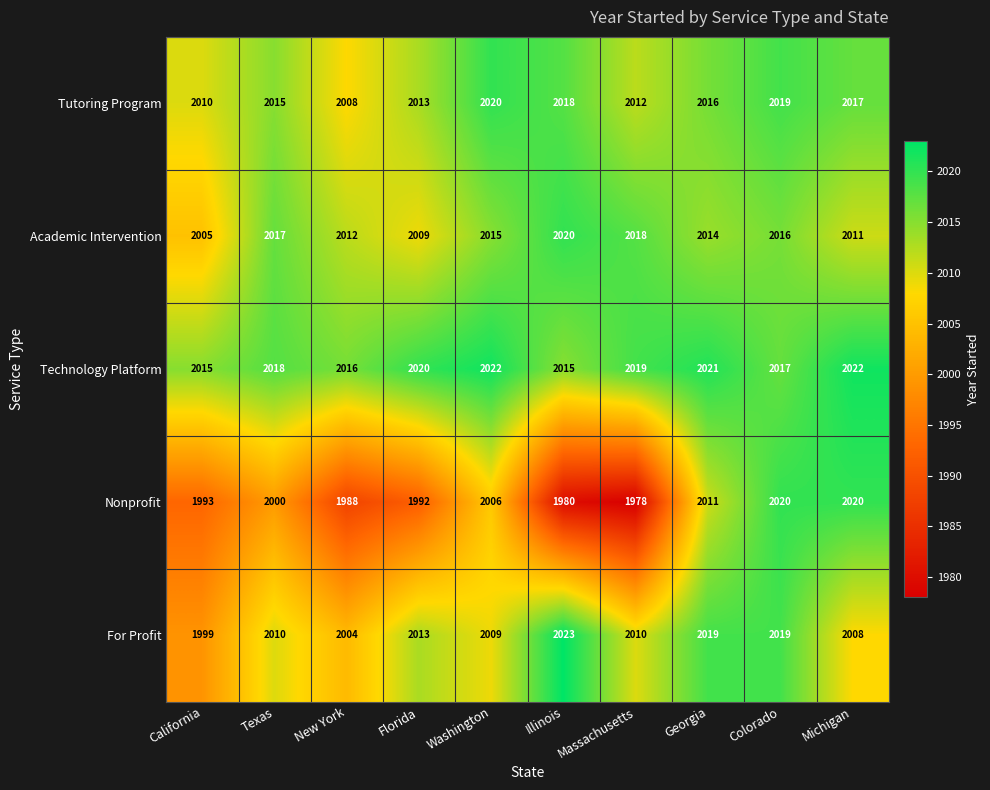

Which series has the largest total across all categories?

Technology Platform